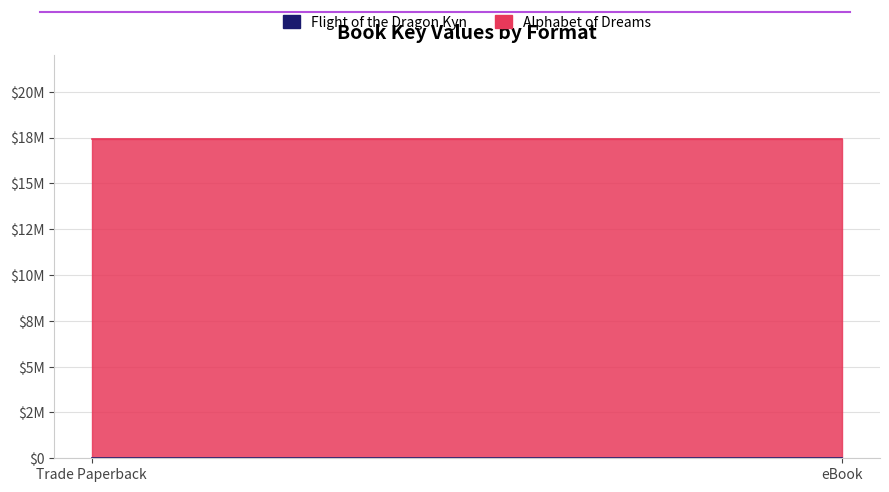

What position from the right is eBook?

1